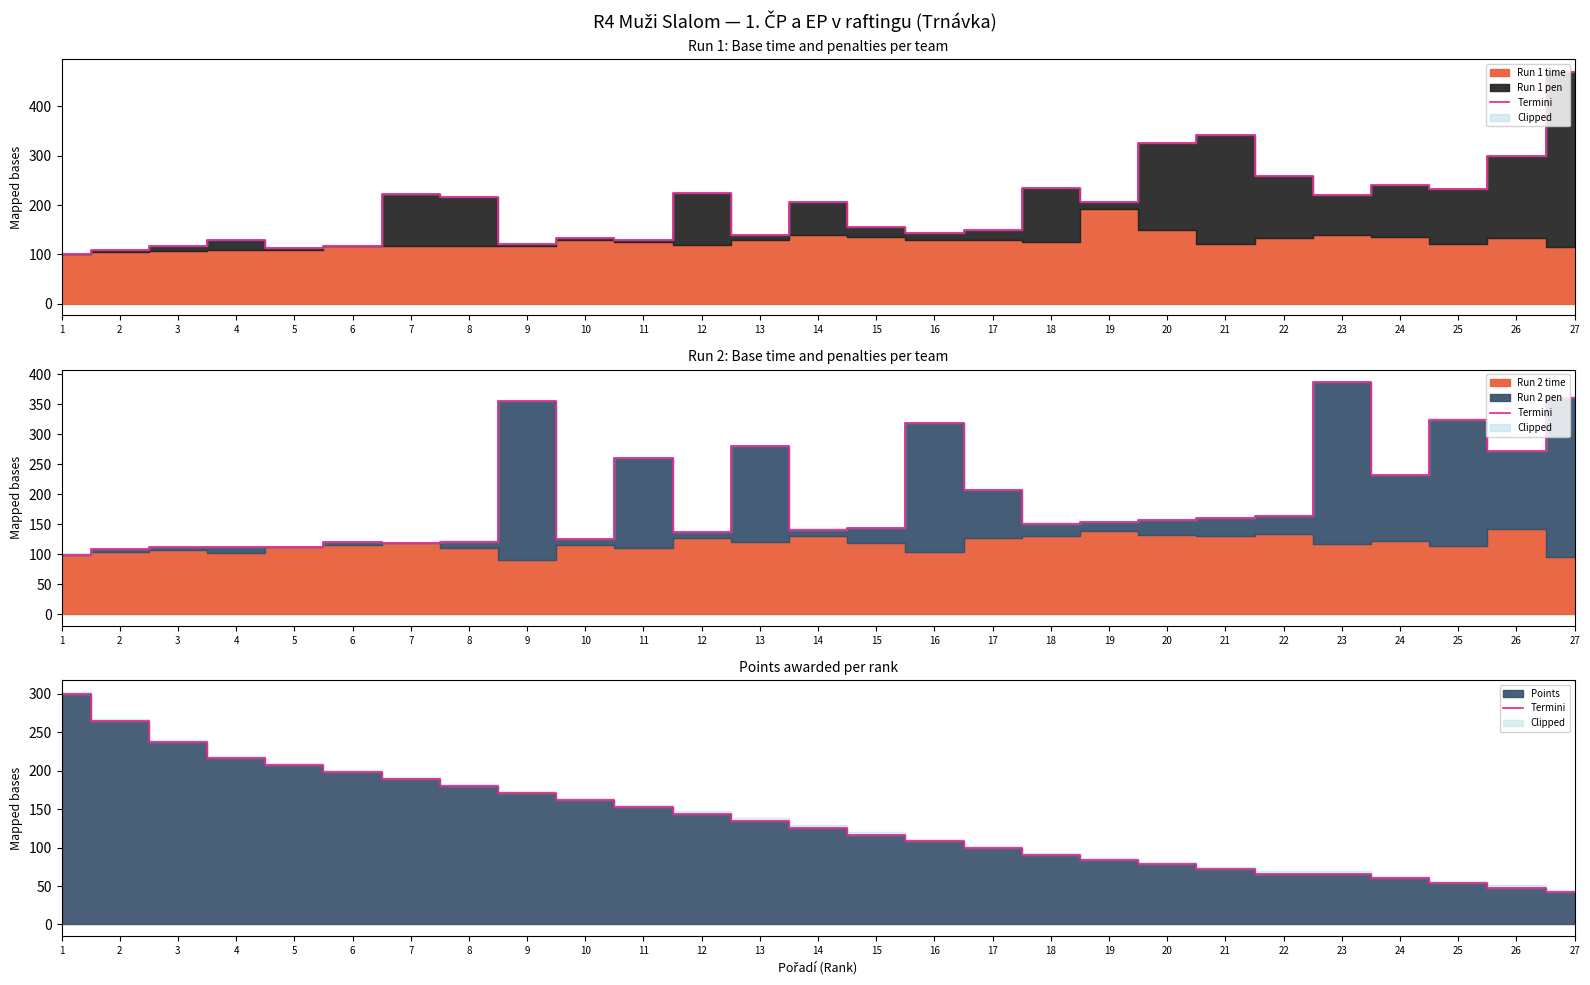

The value at 26 is 26. True or false?

False